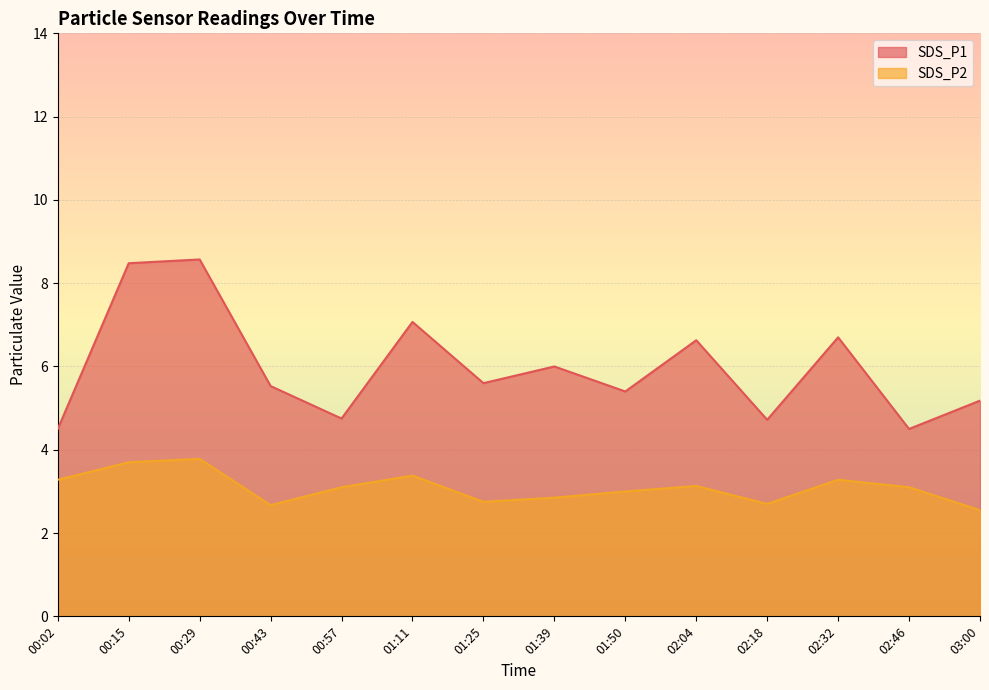

What position from the left is 00:29?

3